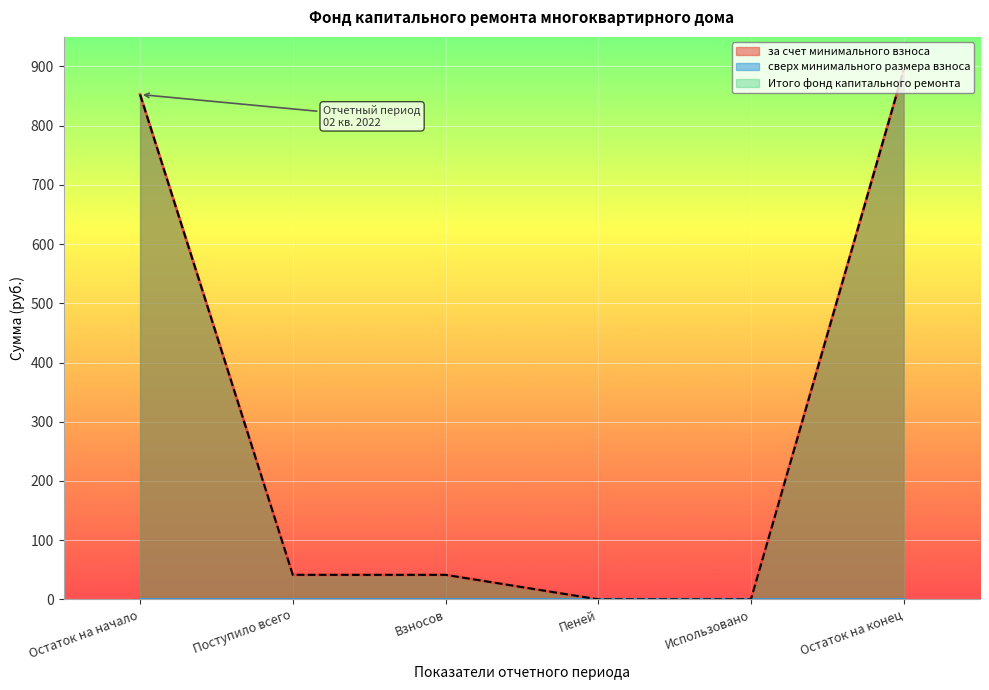

Reading left to right, what are all the values shown in this chart?

за счет минимального взноса: Остаток на начало=852.7	Поступило всего=41.4	Взносов=41.4	Пеней=0.0	Использовано=0.0	Остаток на конец=894.0
Итого фонд капитального ремонта: Остаток на начало=852.7	Поступило всего=41.4	Взносов=41.4	Пеней=0.0	Использовано=0.0	Остаток на конец=894.0